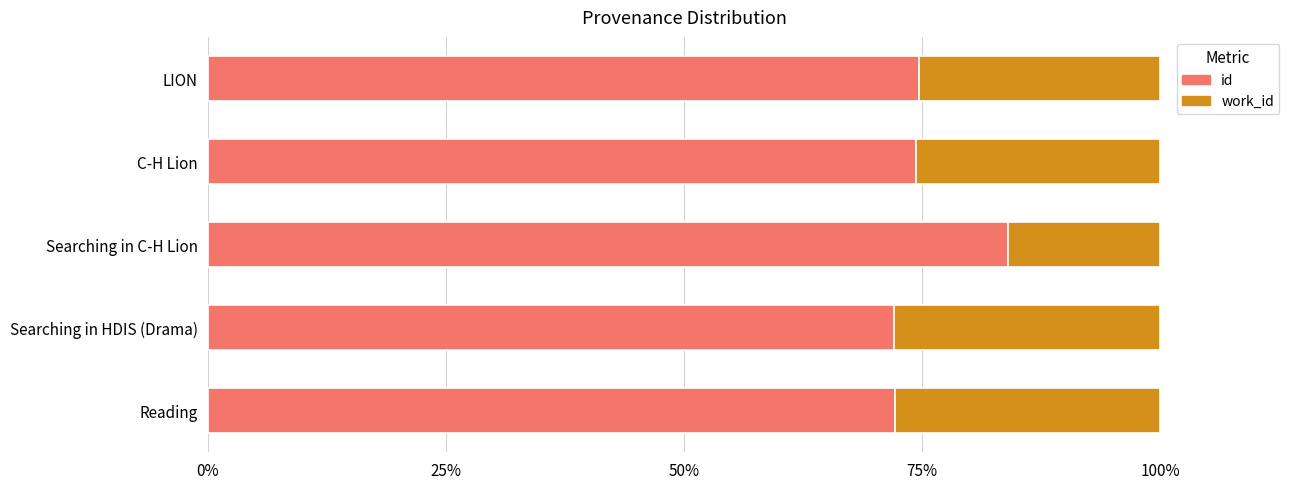

What is the sum of the id values at Searching in C-H Lion and Reading?

156.2